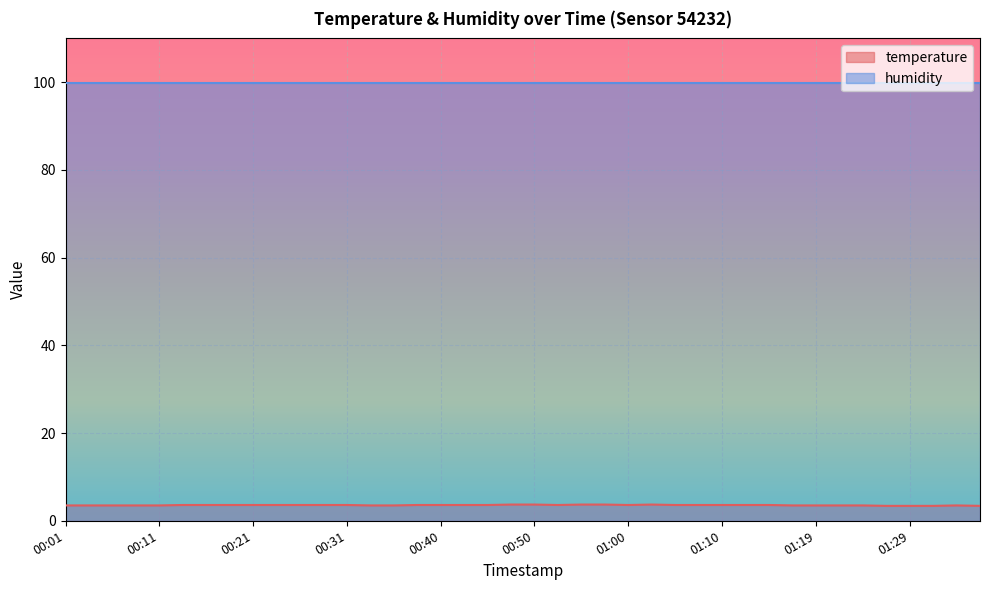

Which category has the lowest value across all series?

01:27